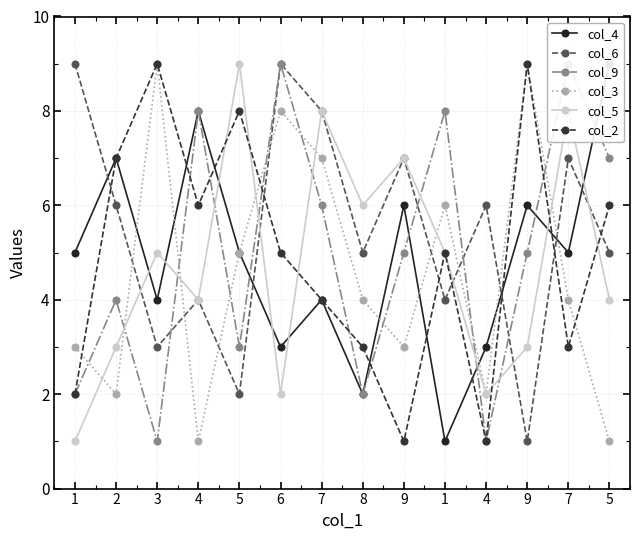

At which label is col_6 closest to 5?

8